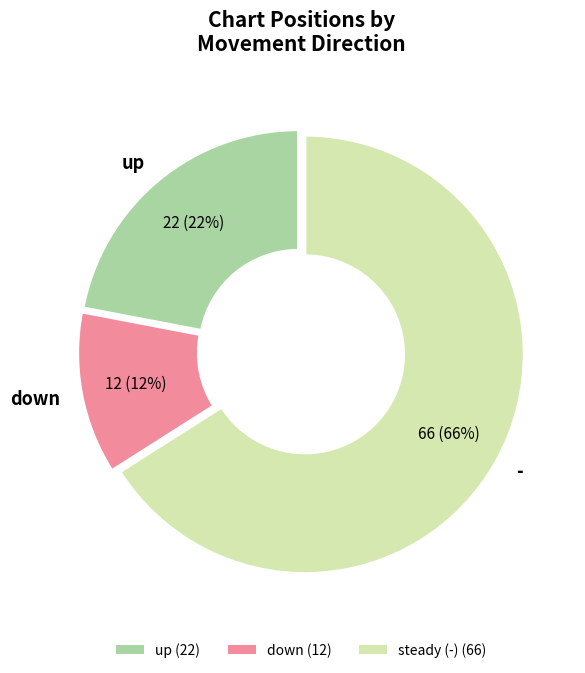

To the nearest percent, what is the combined percentage of down and -?

78%